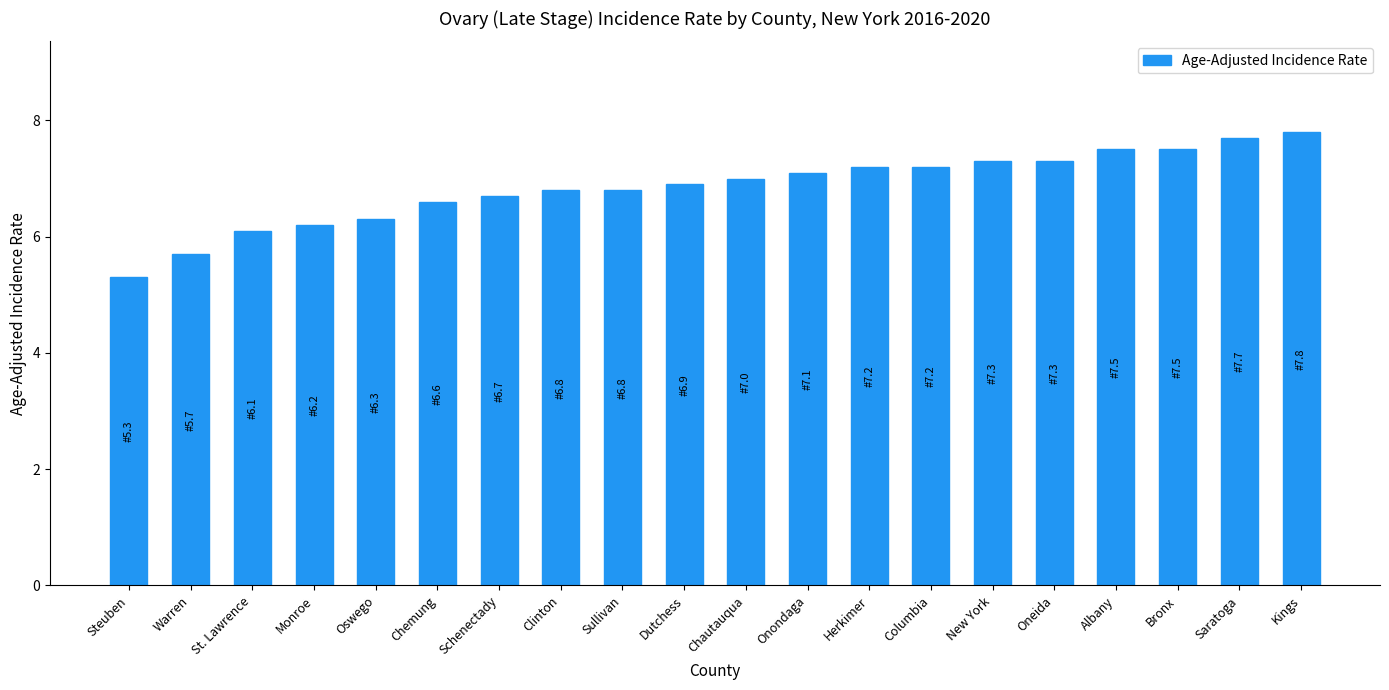

Where is the data nearest to the value 6?

St. Lawrence